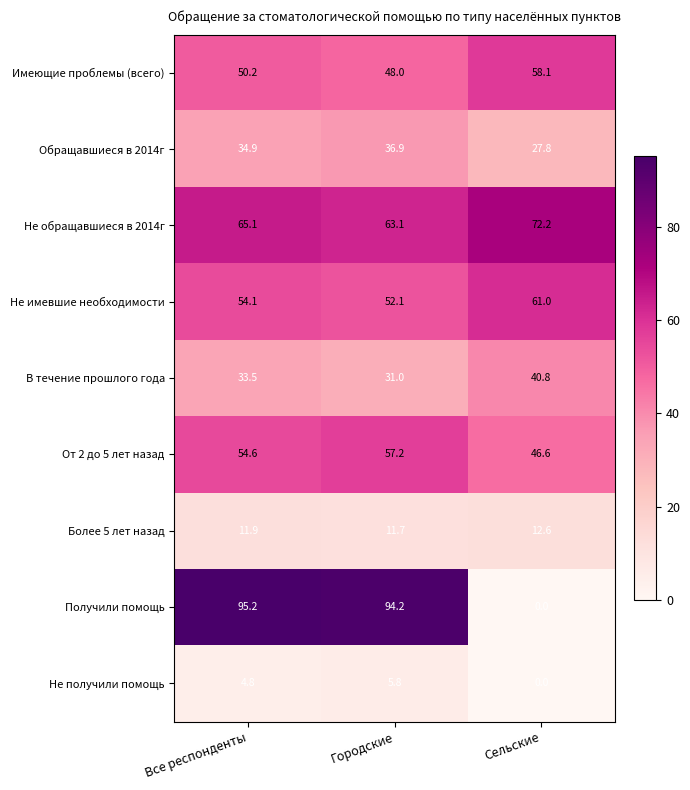

Reading right to left, extract all data points from this chart.

Имеющие проблемы (всего): Сельские=58.1	Городские=48.0	Все респонденты=50.2
Обращавшиеся в 2014г: Сельские=27.8	Городские=36.9	Все респонденты=34.9
Не обращавшиеся в 2014г: Сельские=72.2	Городские=63.1	Все респонденты=65.1
Не имевшие необходимости: Сельские=61.0	Городские=52.1	Все респонденты=54.1
В течение прошлого года: Сельские=40.8	Городские=31.0	Все респонденты=33.5
От 2 до 5 лет назад: Сельские=46.6	Городские=57.2	Все респонденты=54.6
Более 5 лет назад: Сельские=12.6	Городские=11.7	Все респонденты=11.9
Получили помощь: Сельские=0.0	Городские=94.2	Все респонденты=95.2
Не получили помощь: Сельские=0.0	Городские=5.8	Все респонденты=4.8